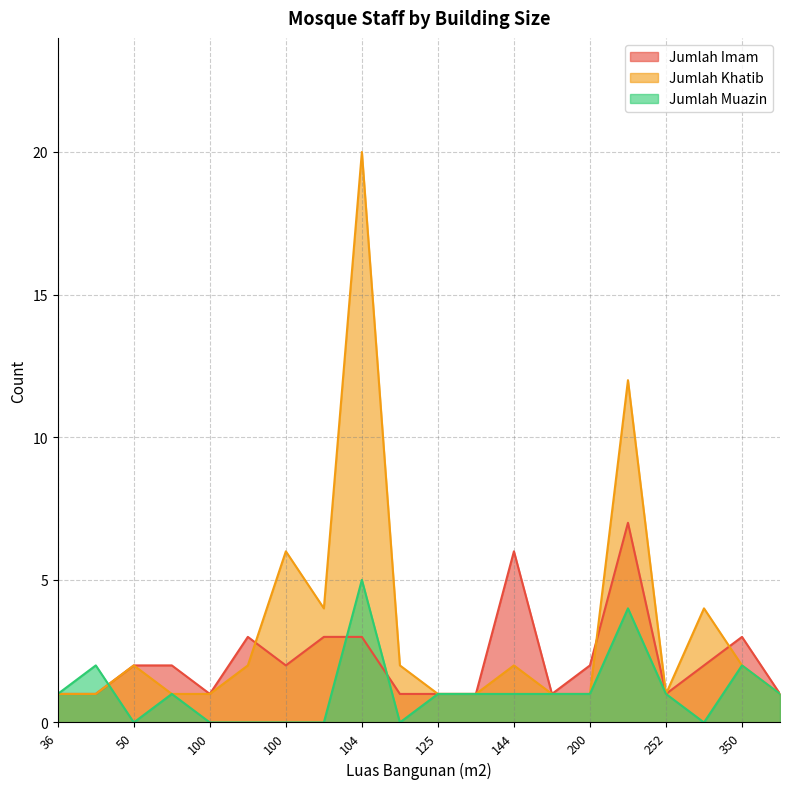

What is the highest value of the Jumlah Muazin series?

5